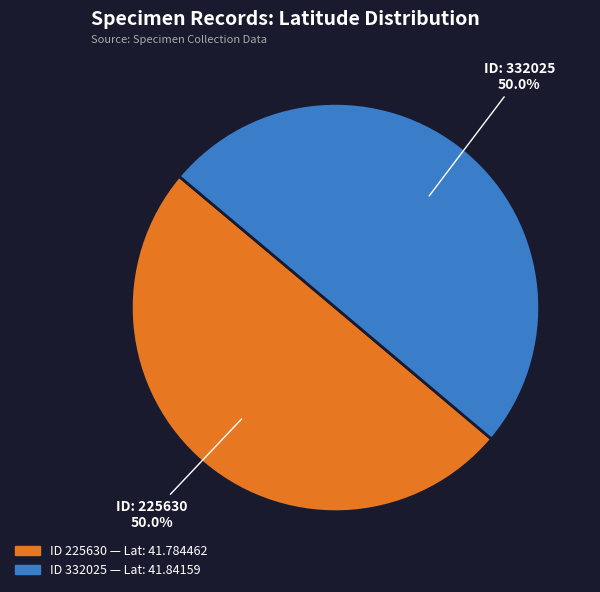

What is the majority slice?

332025